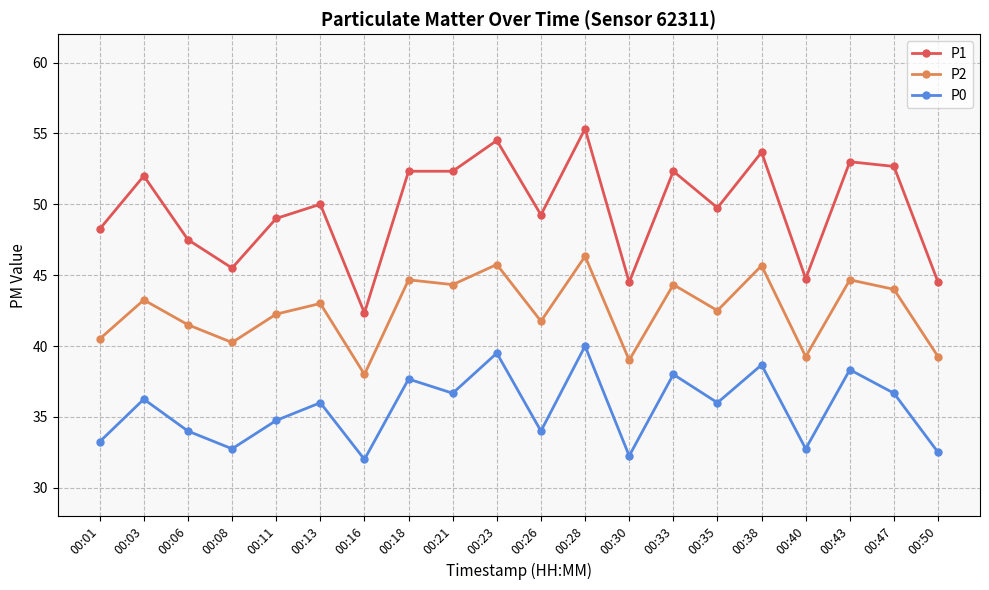

Count the number of data series in this chart.

3